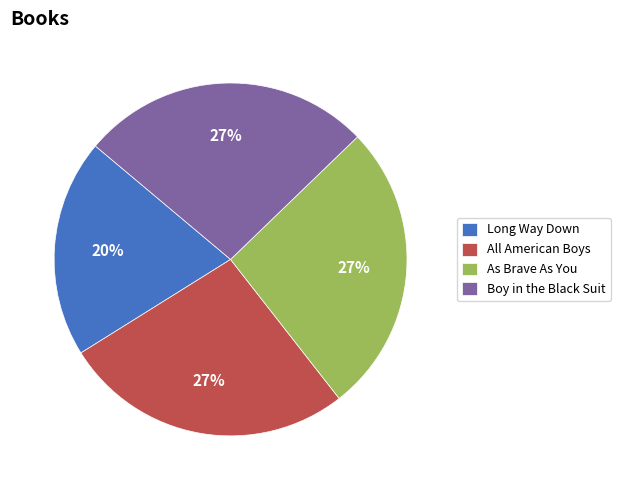

Does As Brave As You represent more than half of the total?

No